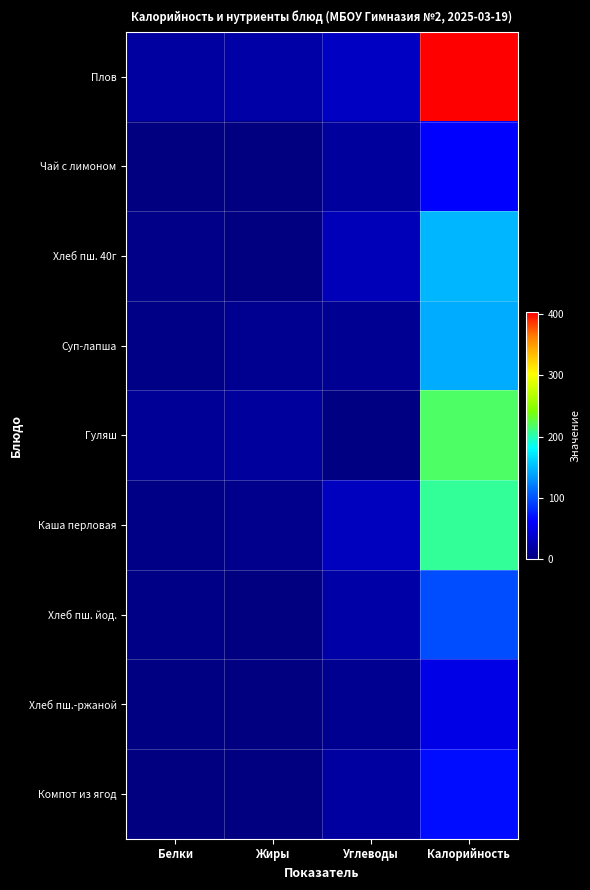

At how many categories does at least one series exceed 168?

1